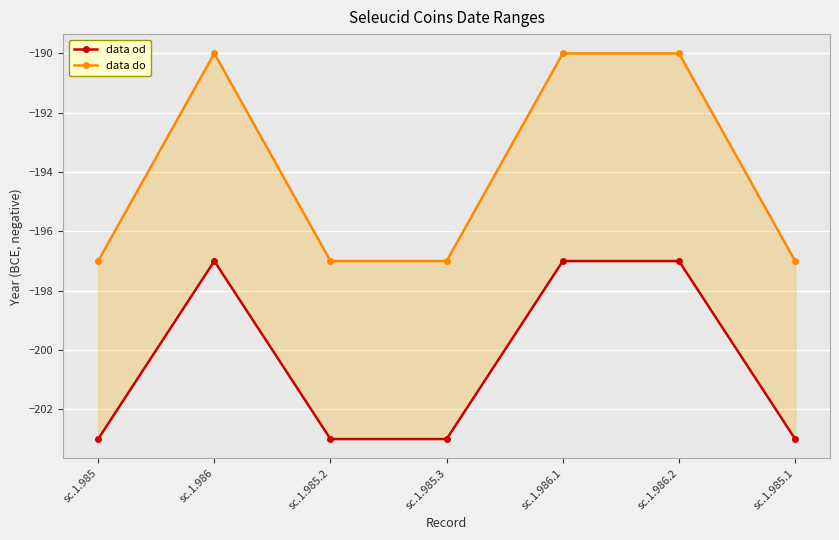

Rank the series by their maximum value, from lowest to highest.

data od, data do